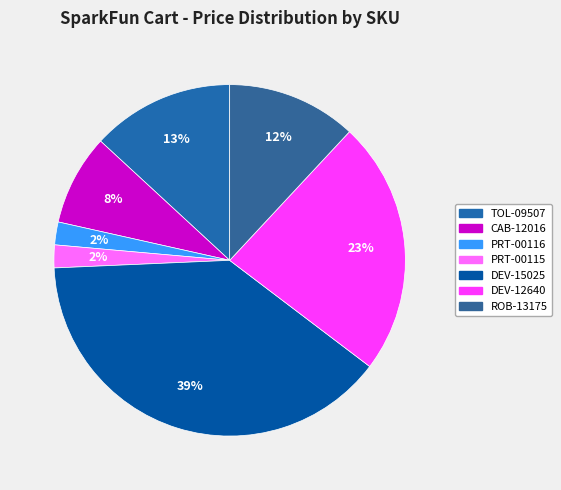

How many segments does this pie chart have?

7